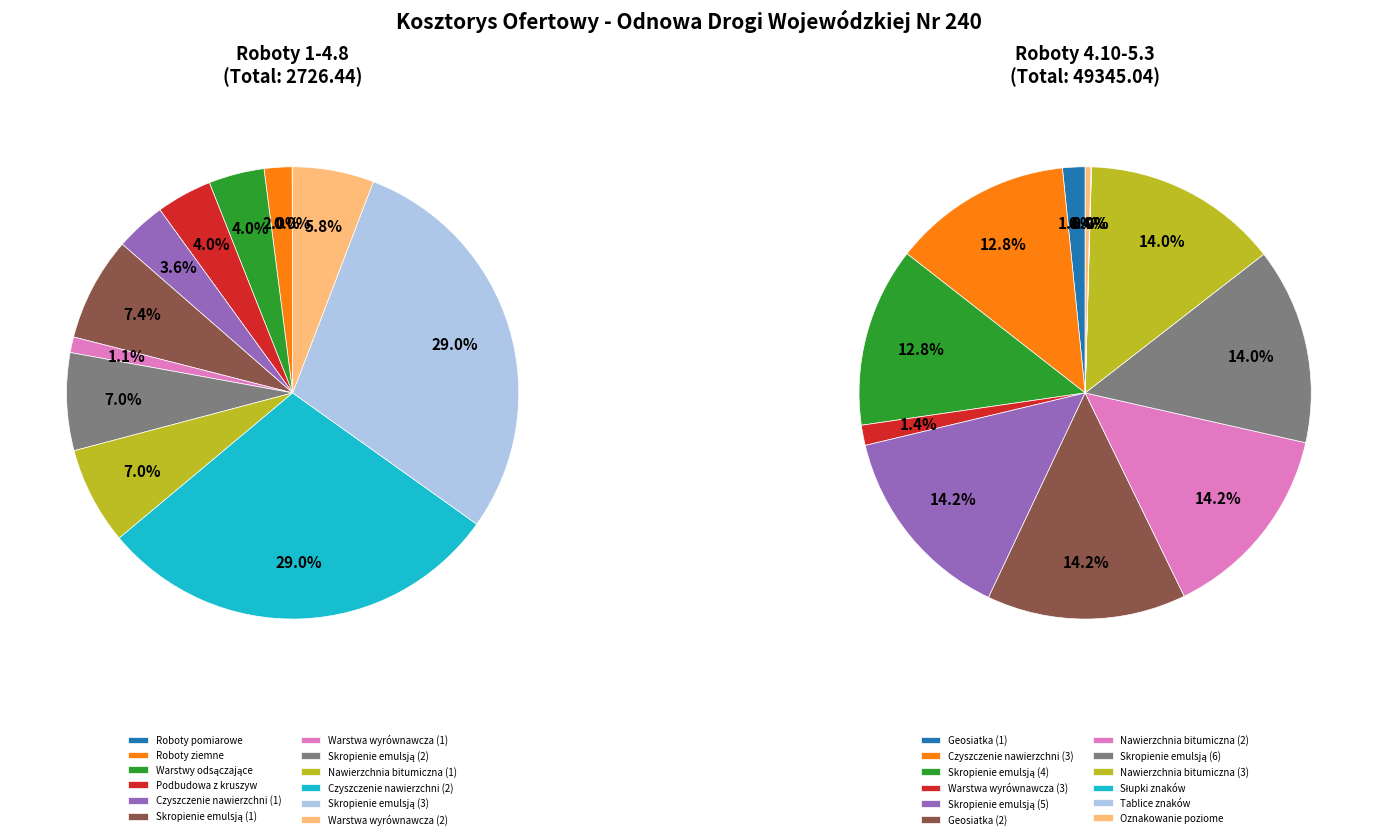

To the nearest percent, what is the average slice percentage?

8%